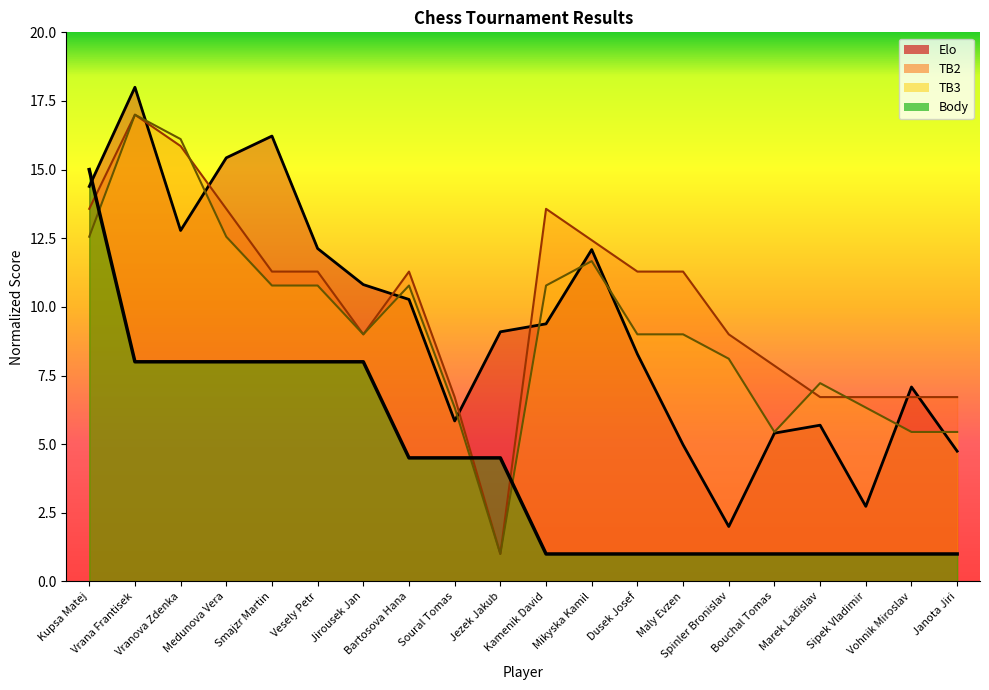

What is the maximum value shown in the chart?

18.0